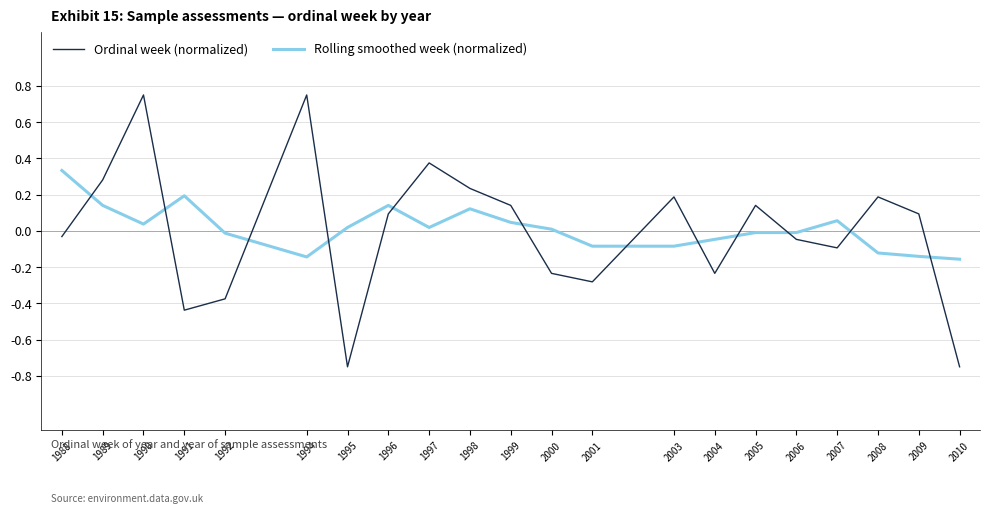

Is it true that Rolling smoothed week (normalized) equals -0.1 at 2003?

True